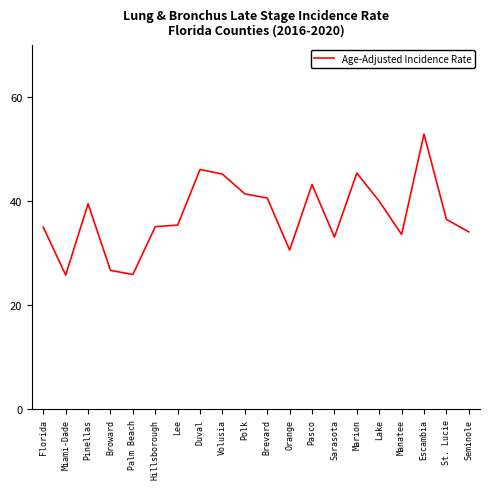

What is the smallest value displayed?

25.8